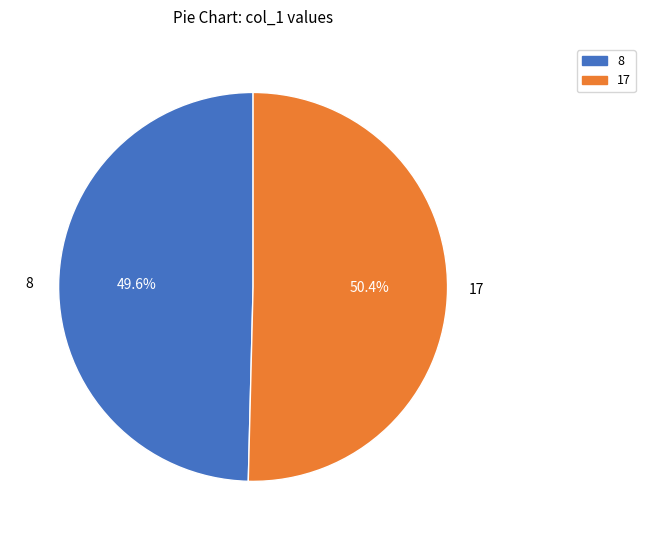

Which category has the biggest portion of the pie?

17